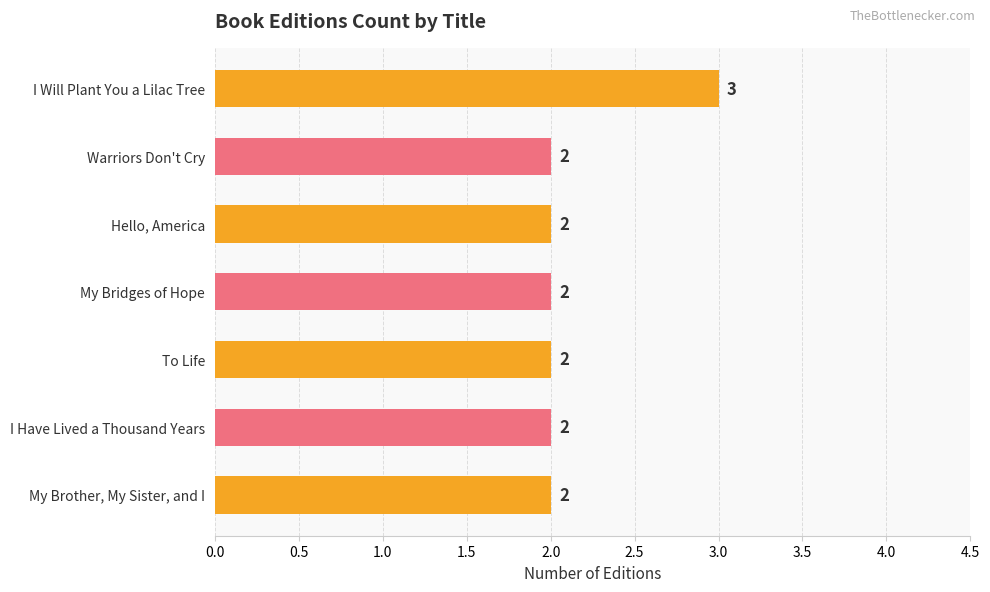

Are the bars grouped side by side (vs. stacked)?

No